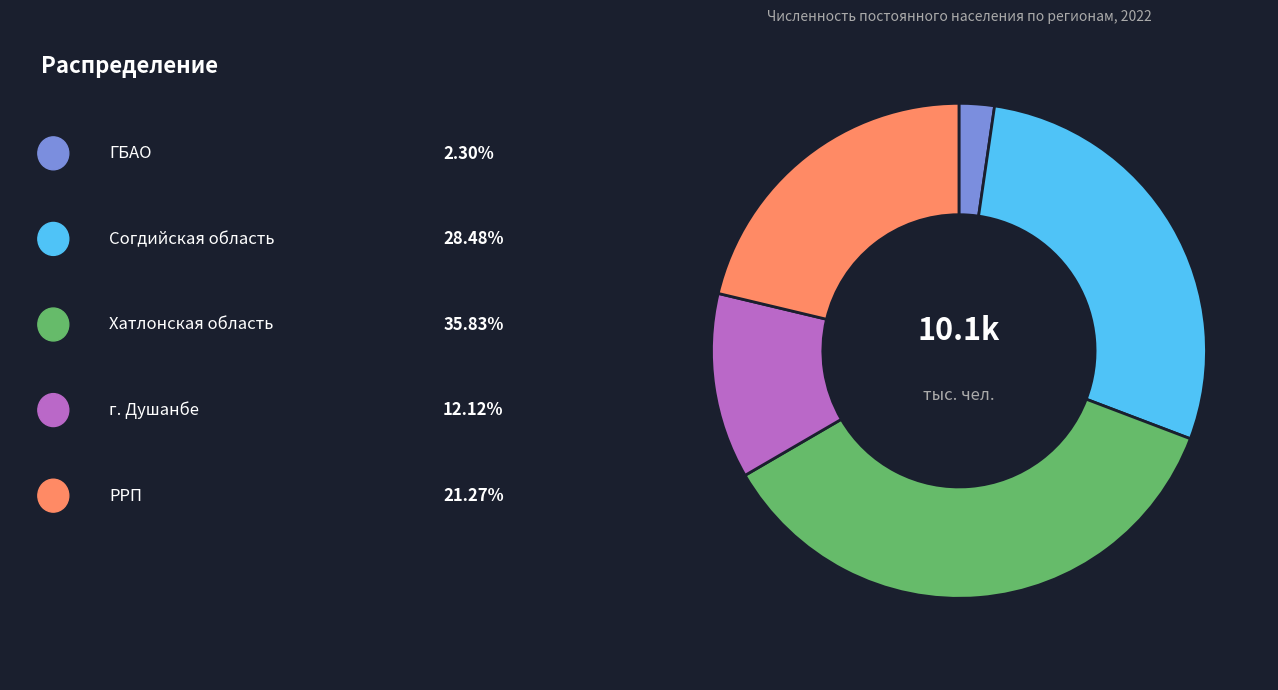

Is there a majority slice in this chart?

No